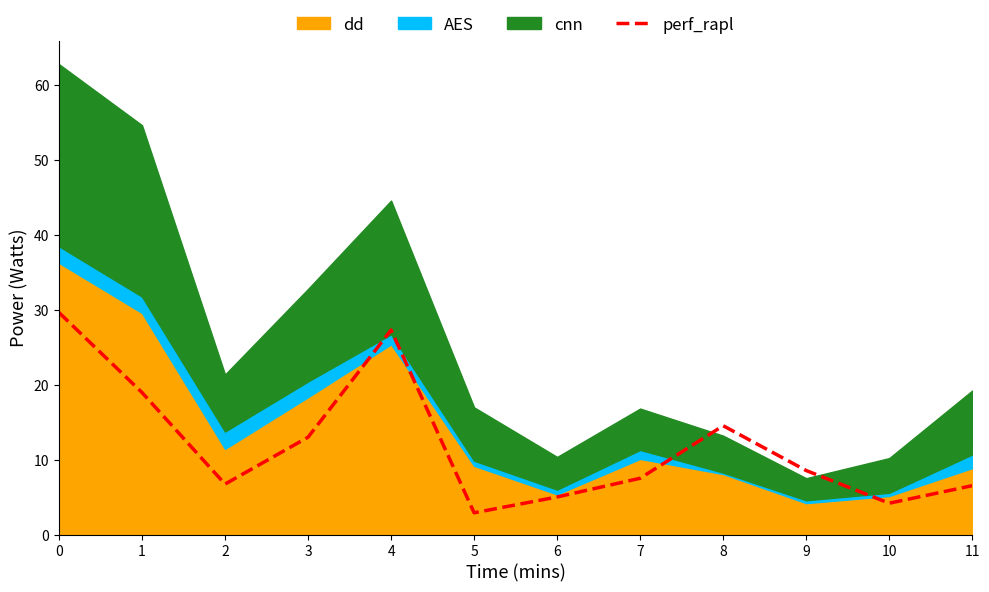

The value at 2 is 10.5. True or false?

False